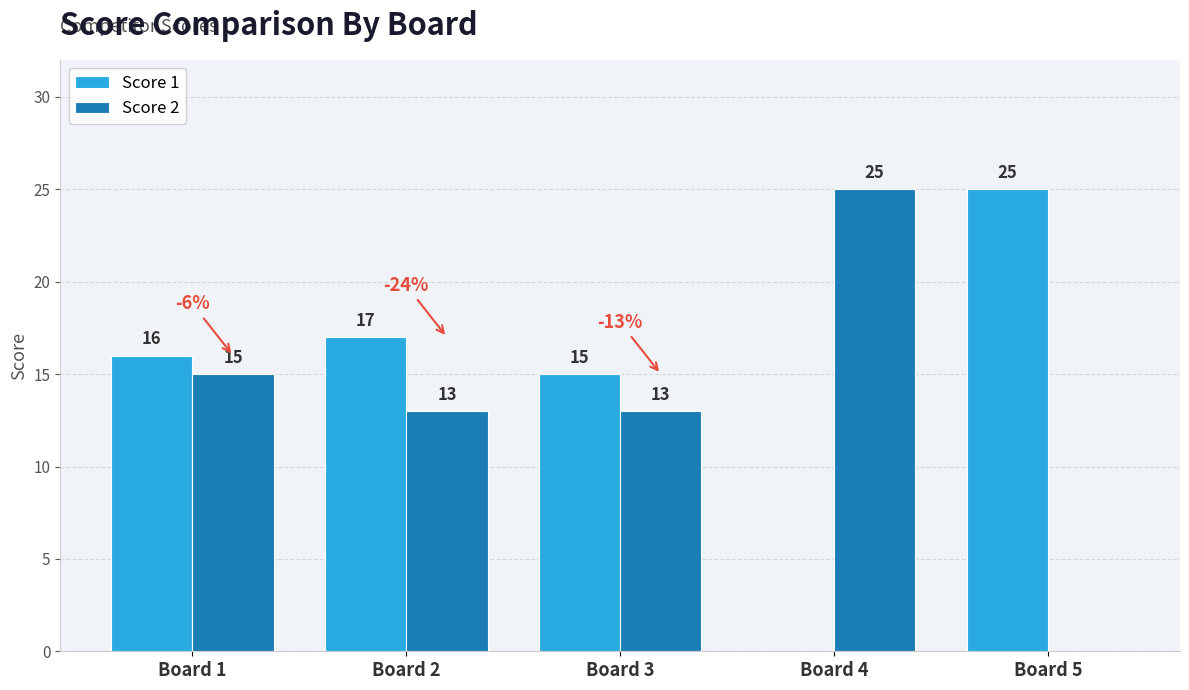

Are the bars horizontal?

No